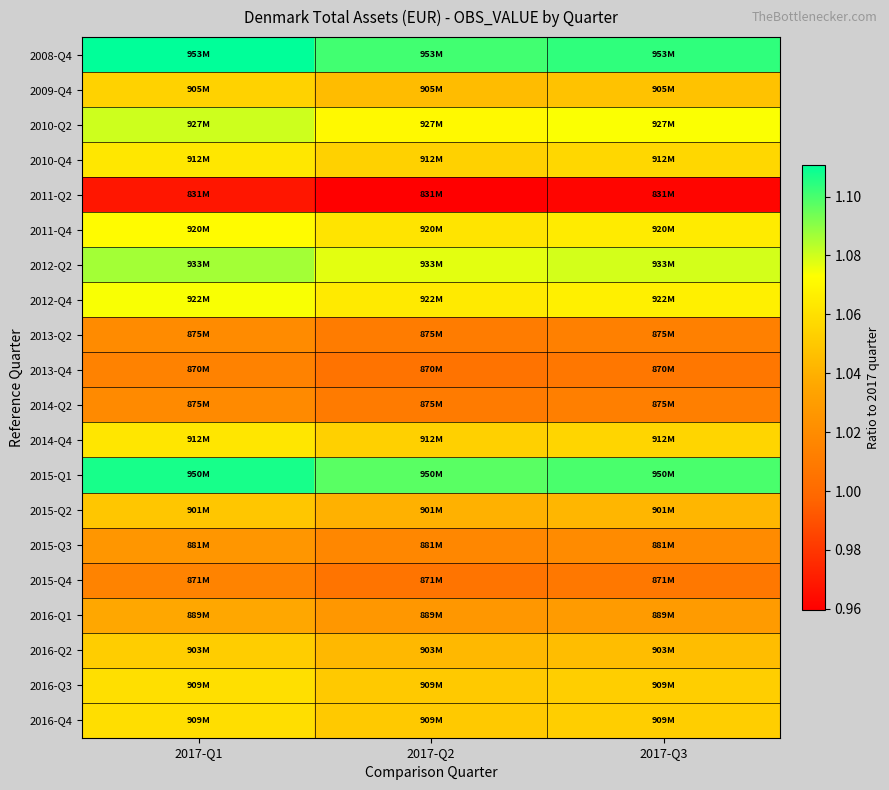

What is the difference between the highest and lowest values at 2017-Q2?

0.1